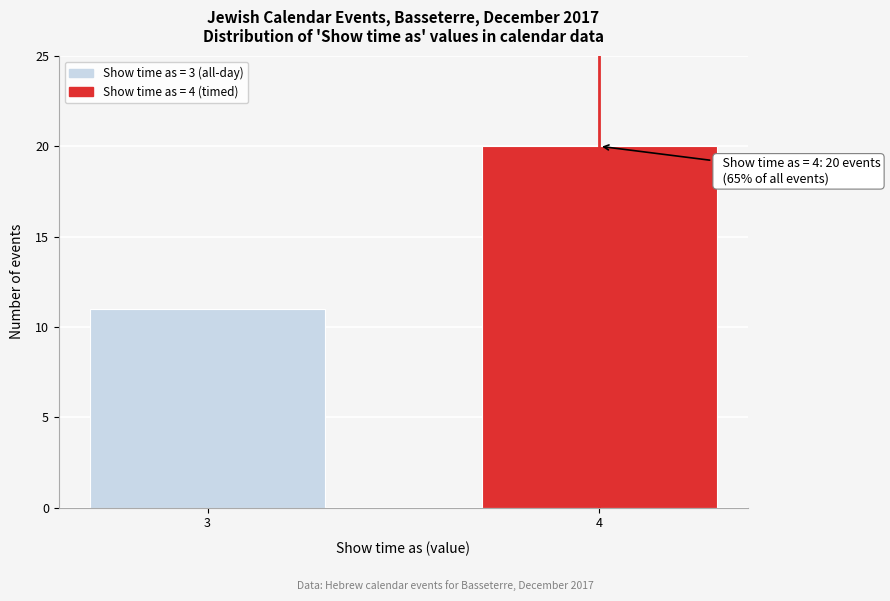

Reading left to right, transcribe all the data shown in this chart.

3=11	4=20